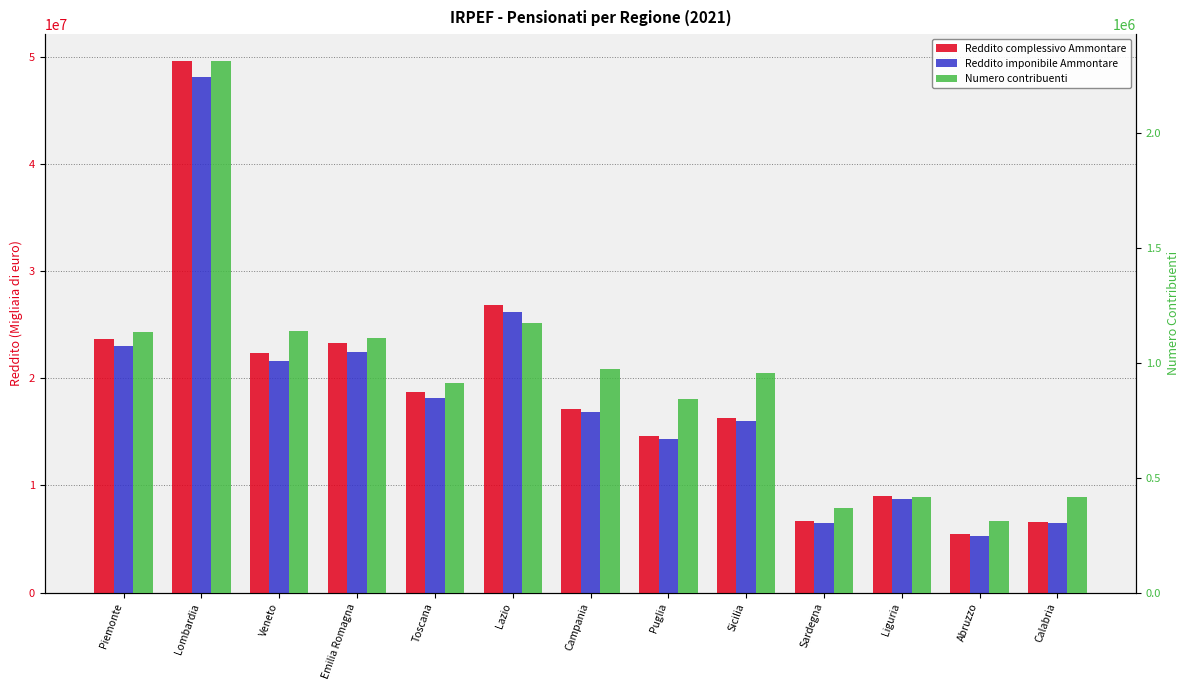

What position from the left is Lombardia?

2